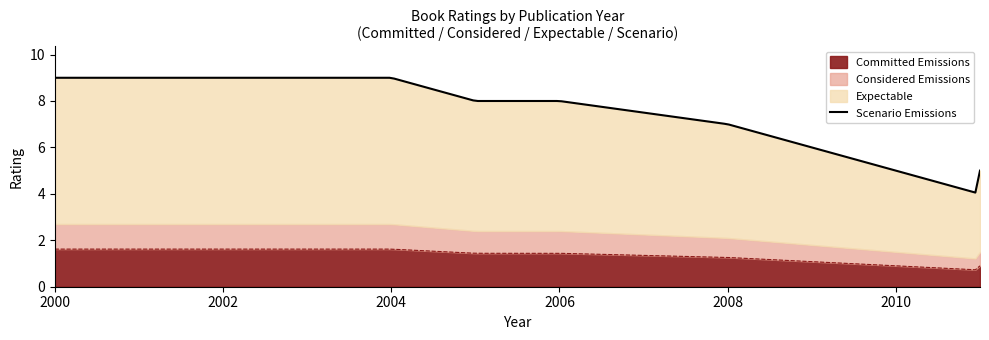

True or false: Expectable and Committed Emissions intersect in this chart.

False